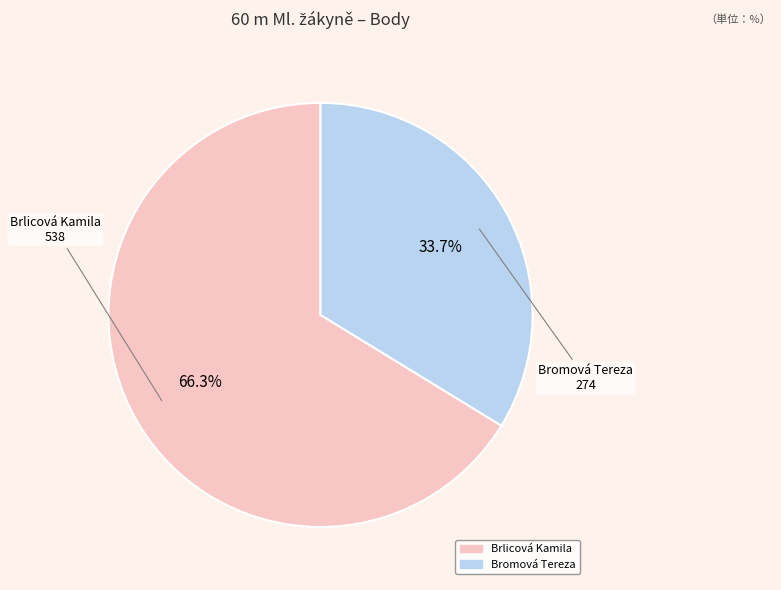

Between Bromová Tereza and Brlicová Kamila, which is larger?

Brlicová Kamila